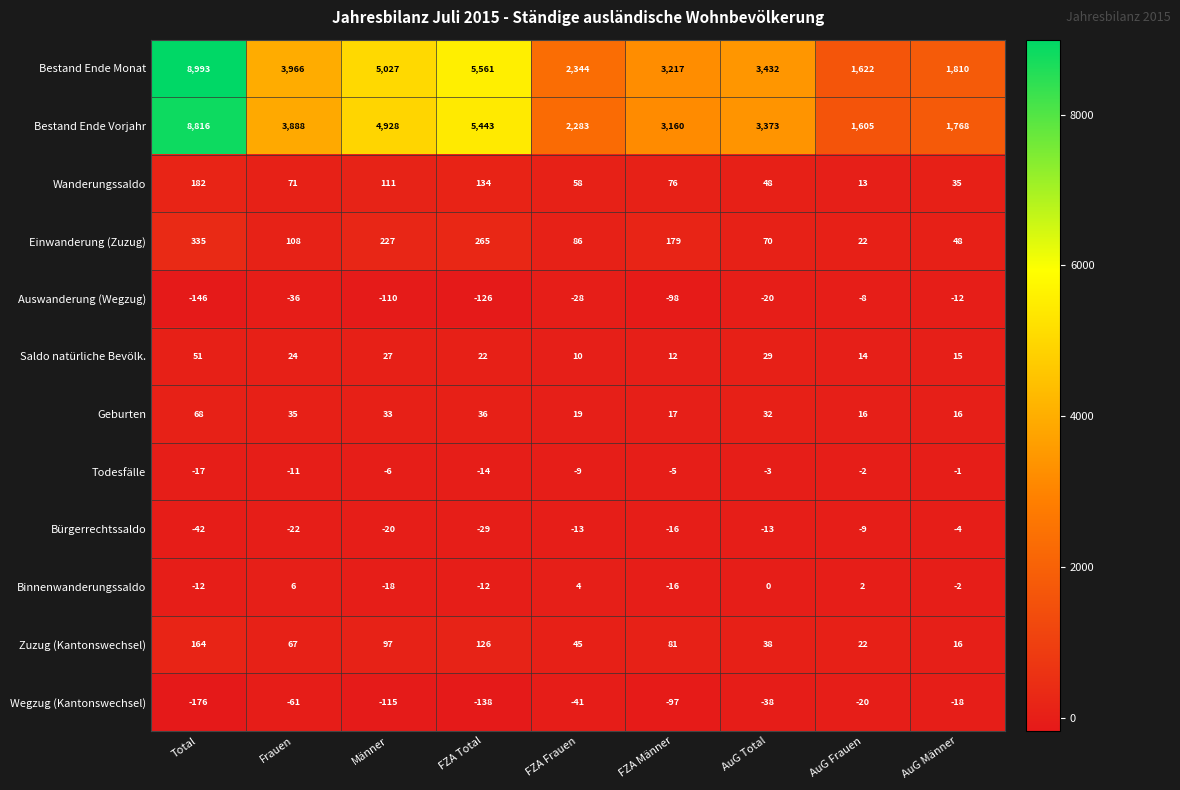

List the series in order of their peak value, lowest first.

Wegzug (Kantonswechsel), Auswanderung (Wegzug), Bürgerrechtssaldo, Todesfälle, Binnenwanderungssaldo, Saldo natürliche Bevölk., Geburten, Zuzug (Kantonswechsel), Wanderungssaldo, Einwanderung (Zuzug), Bestand Ende Vorjahr, Bestand Ende Monat